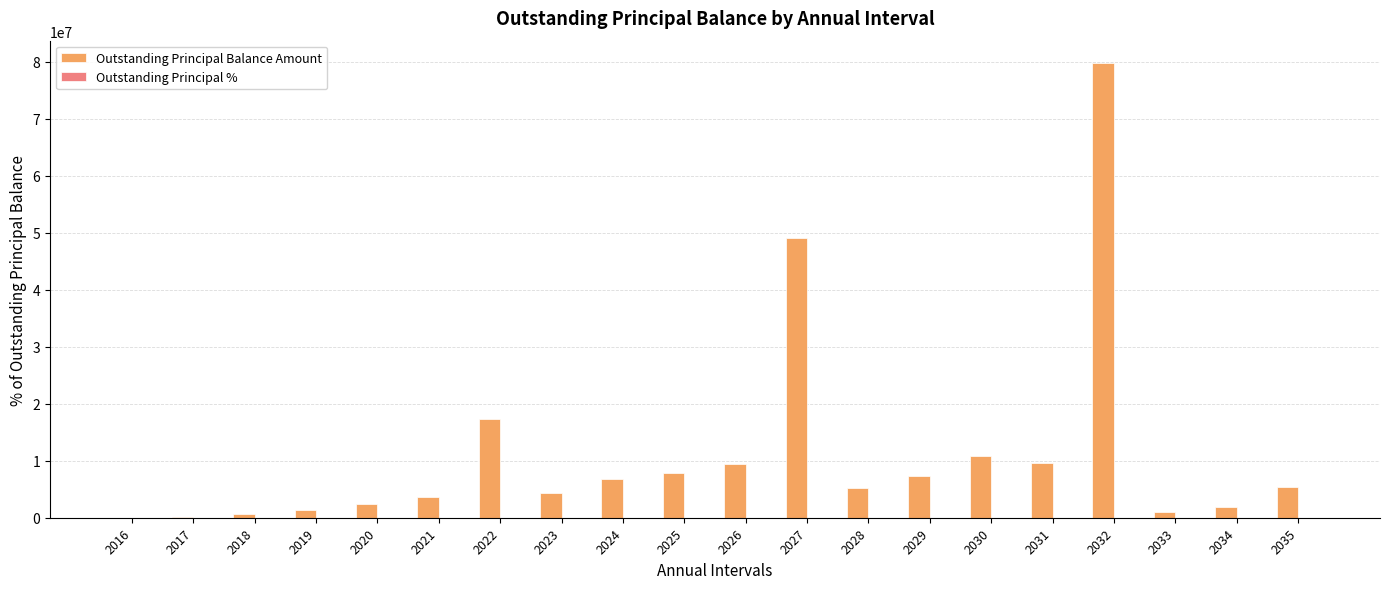

The value of Outstanding Principal Balance Amount at 2027 is 27689349.9. True or false?

False